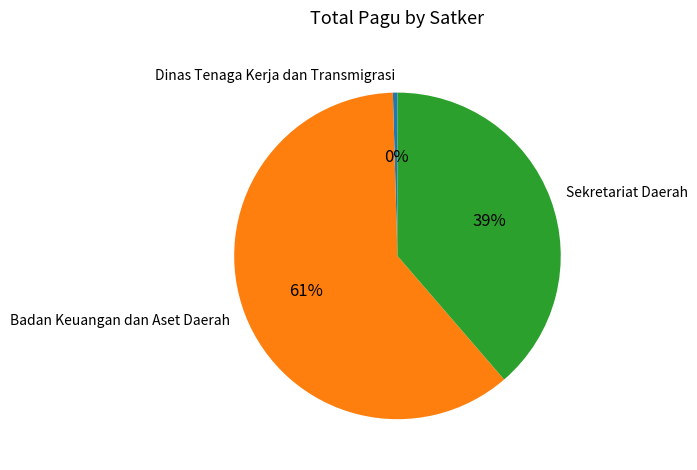

Combined, do Dinas Tenaga Kerja dan Transmigrasi and Badan Keuangan dan Aset Daerah account for over 50%?

Yes